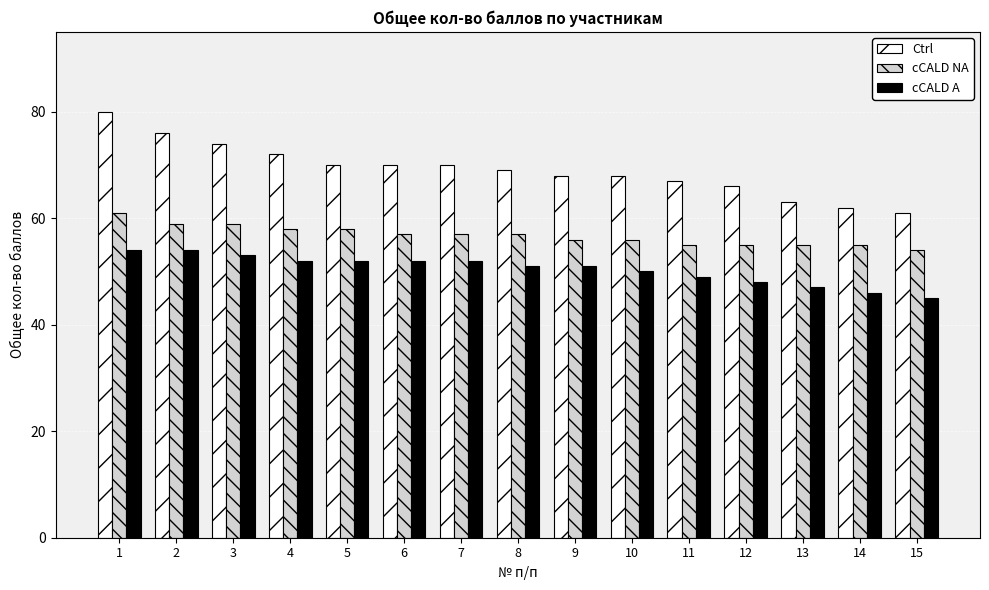

The cCALD NA series shows 23 at 14. True or false?

False